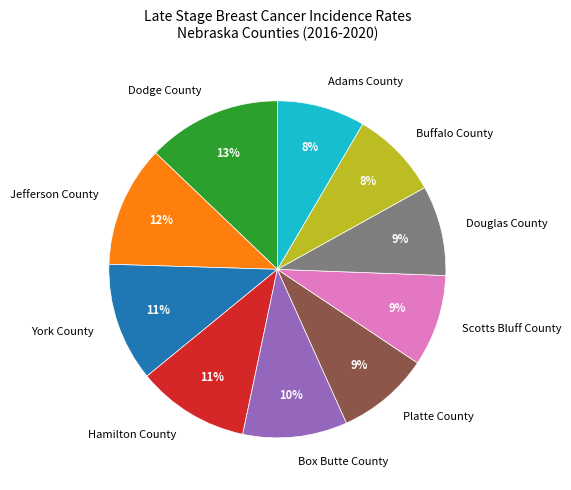

True or false: Adams County accounts for 1% of the total.

False